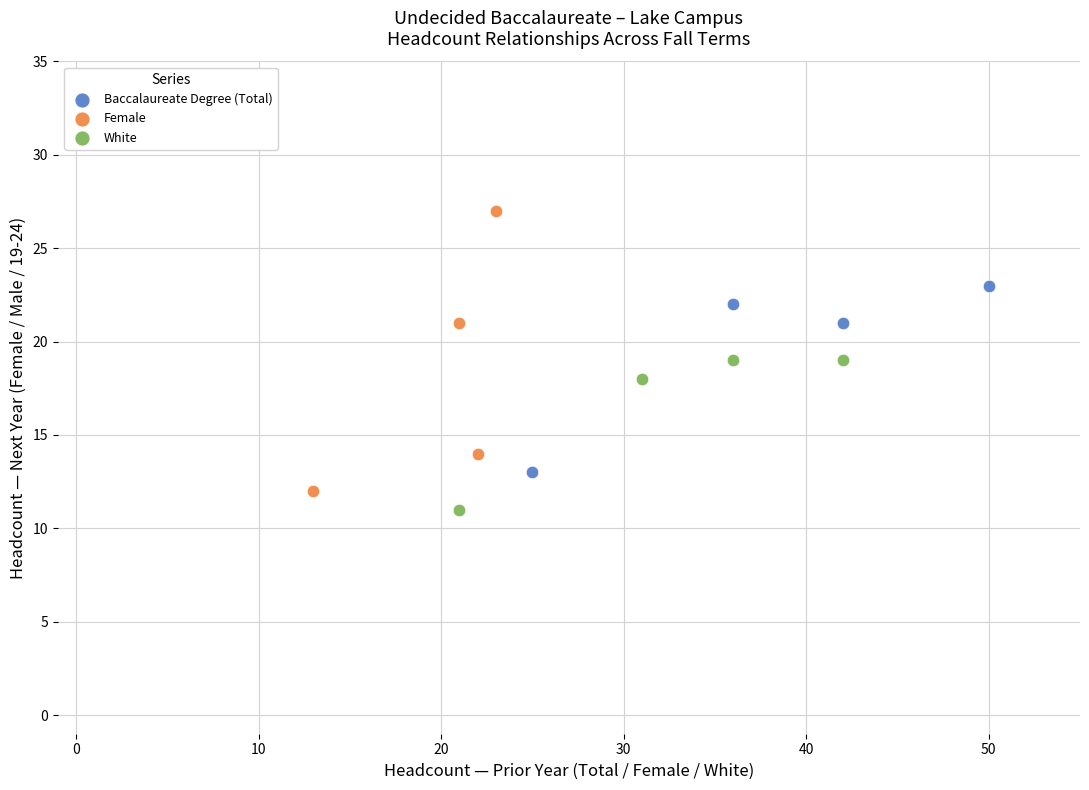

Which series has the widest spread of Y values?

Female